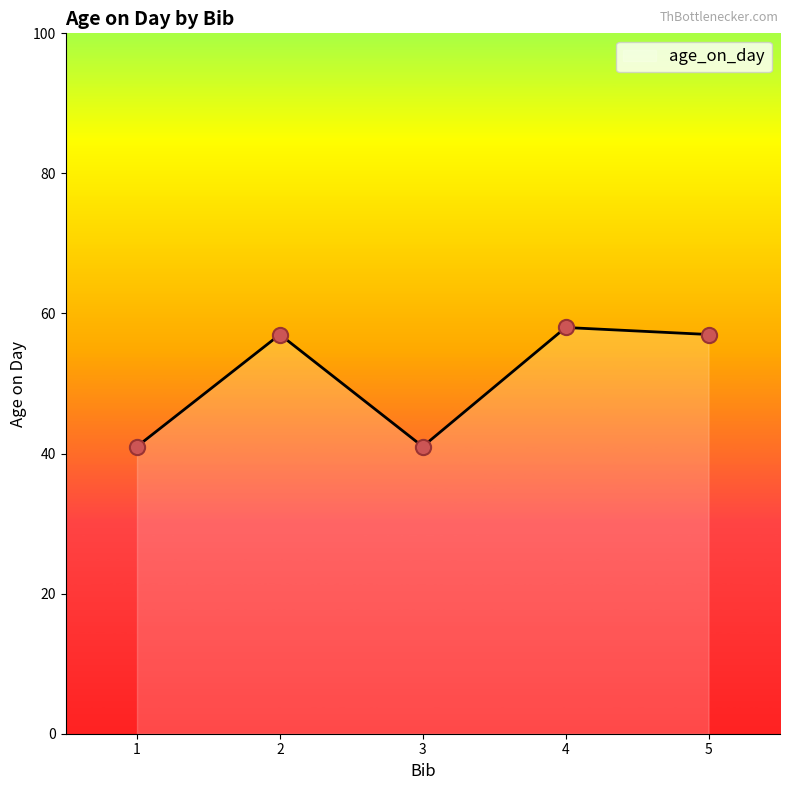

Approximately how many times larger is the value at 3 compared to 2?

0.7